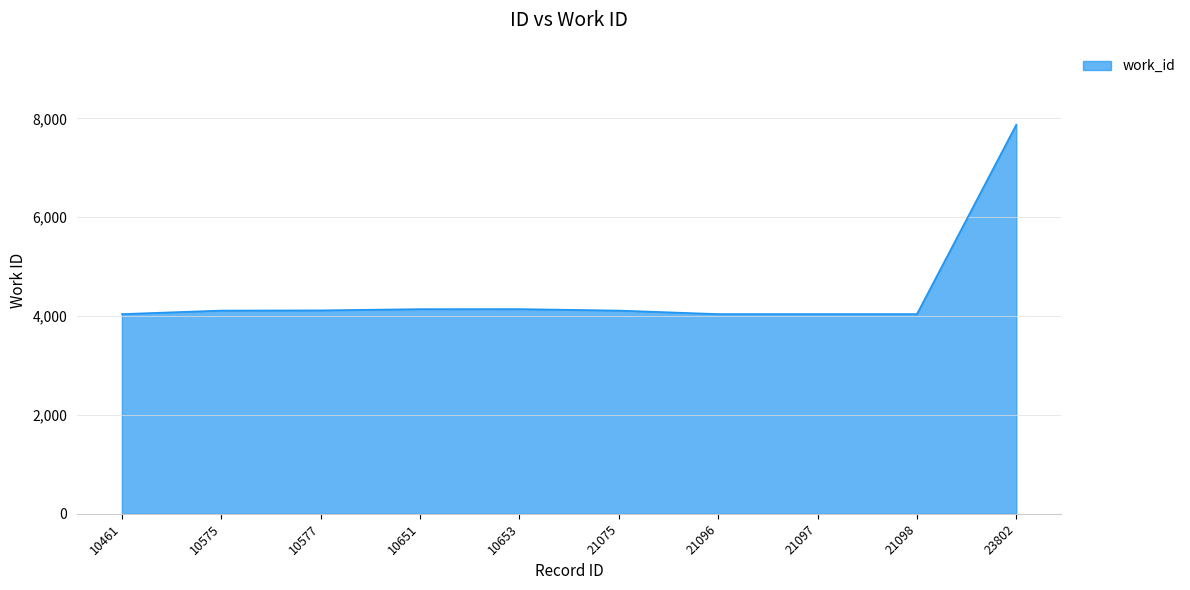

True or false: the data shows 10390 at 23802.

False